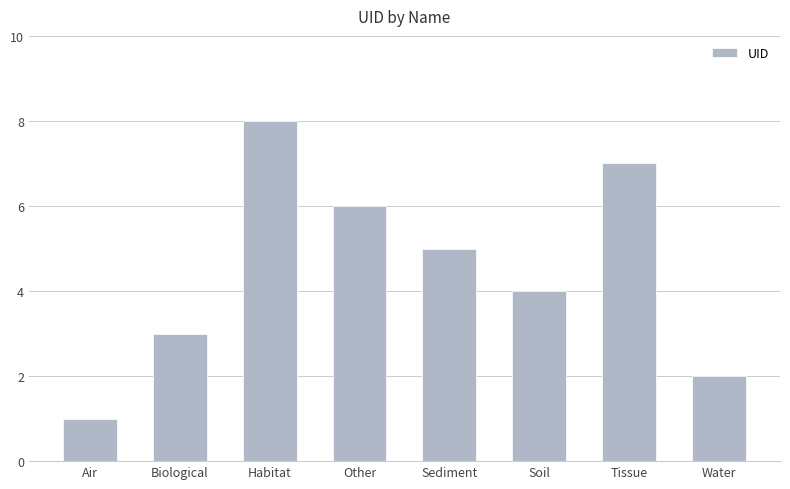

Rank the categories by value from lowest to highest.

Air, Water, Biological, Soil, Sediment, Other, Tissue, Habitat